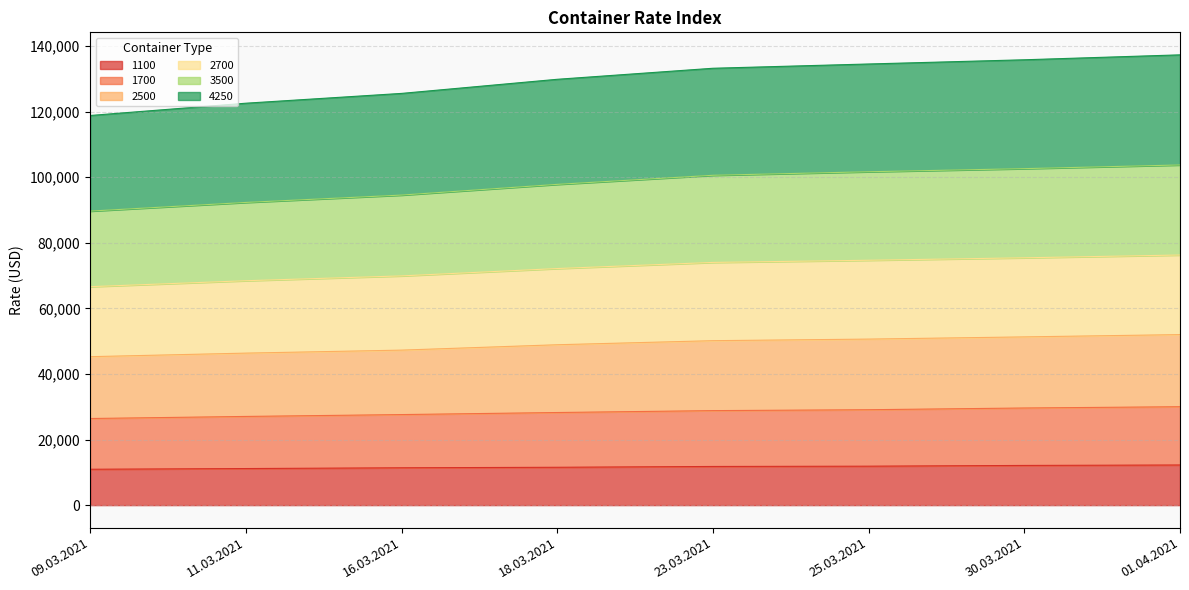

What is the lowest value of the 1100 series?

10938